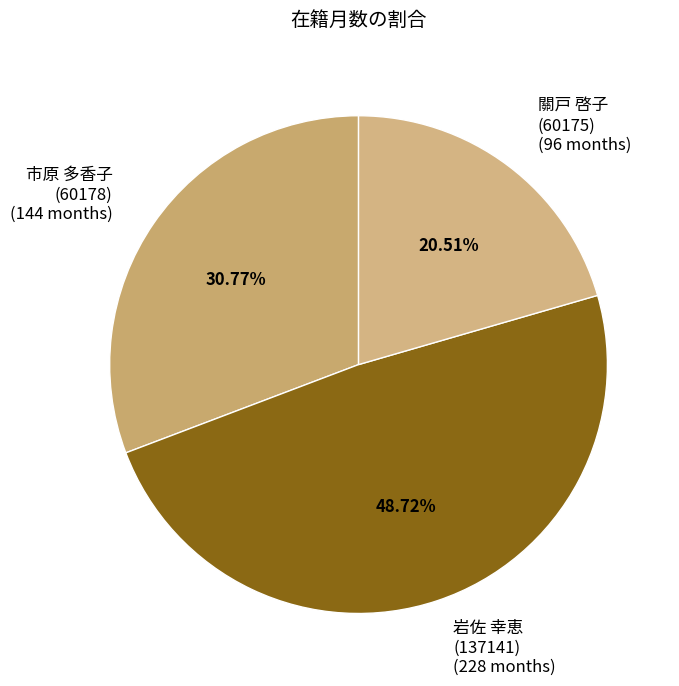

Do 關戸 啓子 (60175) (96 months) and 岩佐 幸恵 (137141) (228 months) together represent more than half of the pie?

Yes